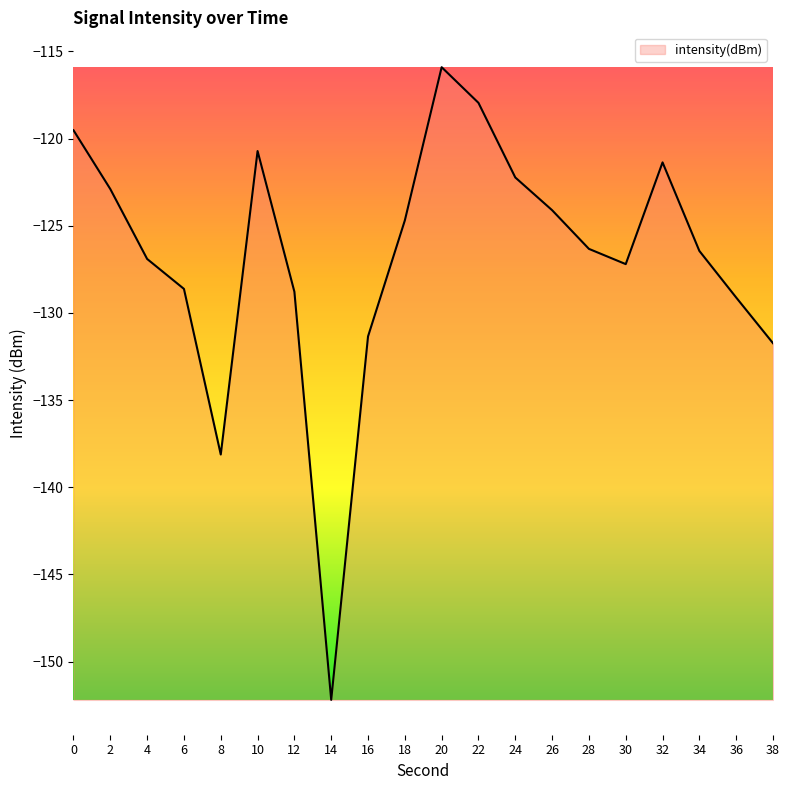

The chart shows a value of -44.8 at 38. True or false?

False